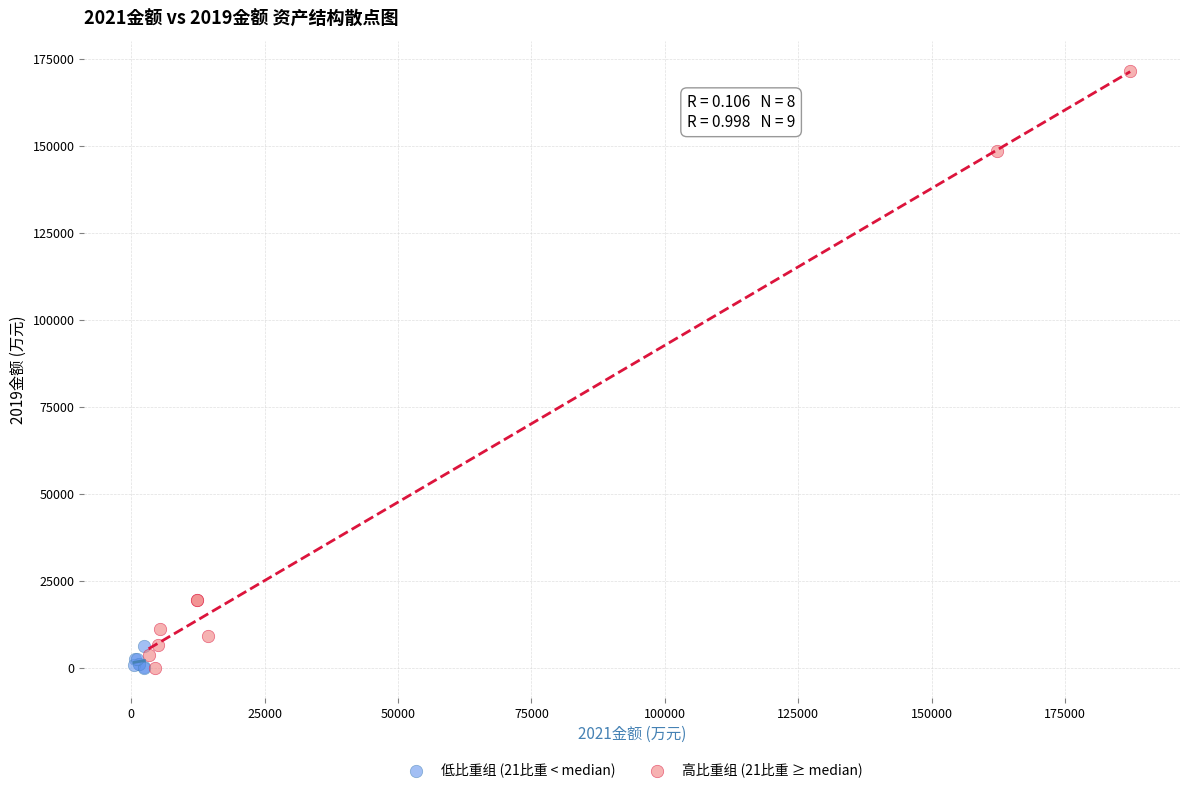

Which series reaches the maximum Y coordinate?

高比重组 (21比重 ≥ median)